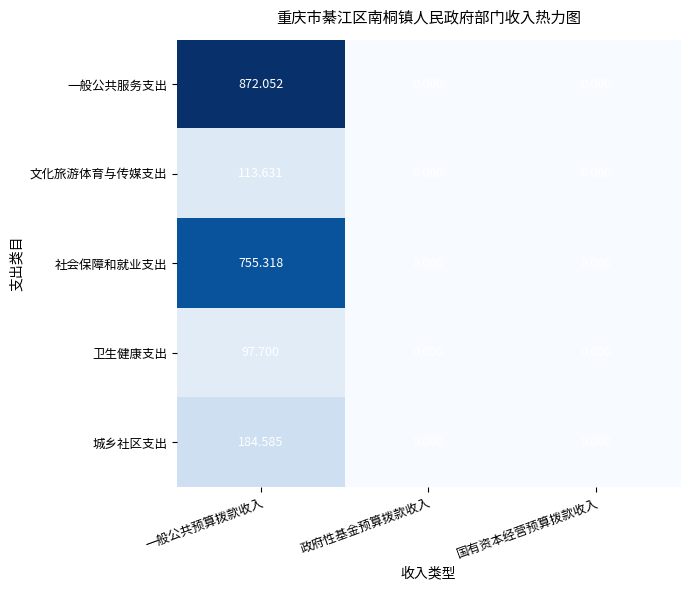

Which series has the widest spread of values?

一般公共服务支出